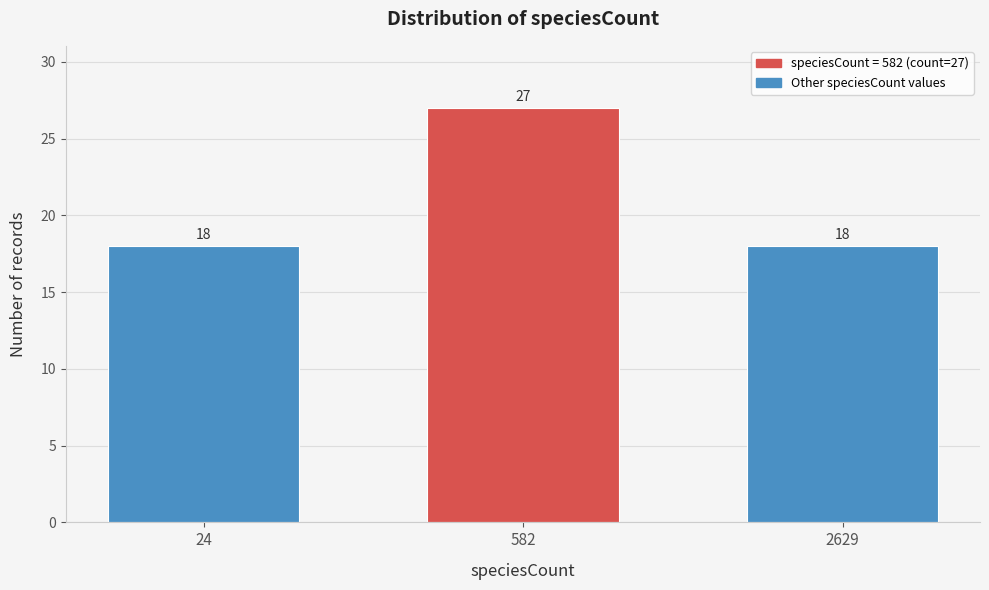

Reading left to right, extract all data points from this chart.

24=18	582=27	2629=18